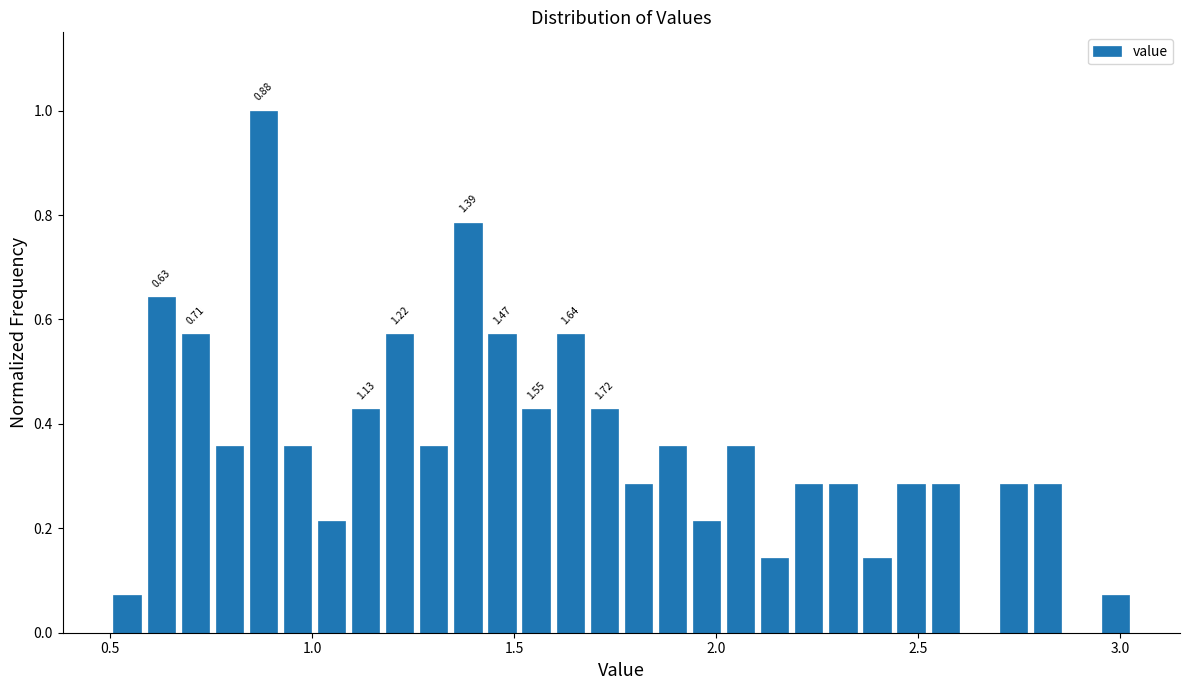

Read against the x-axis, roughly where is the centre of the tallest bar?

0.90